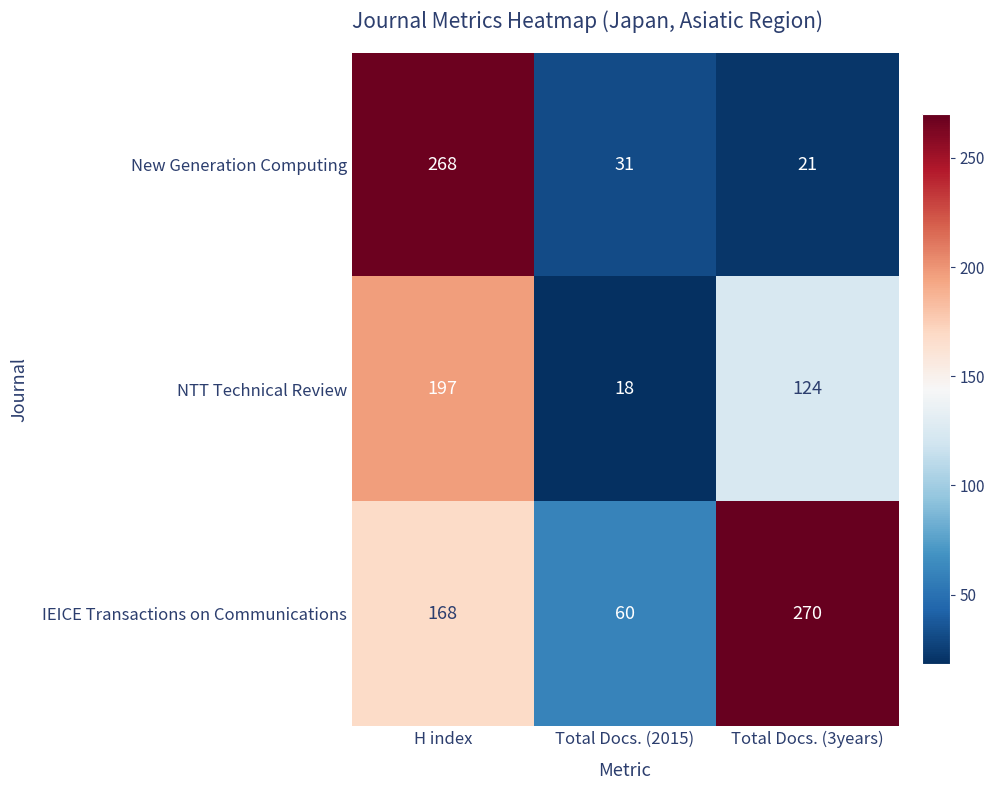

At how many categories does at least one series exceed 175?

2